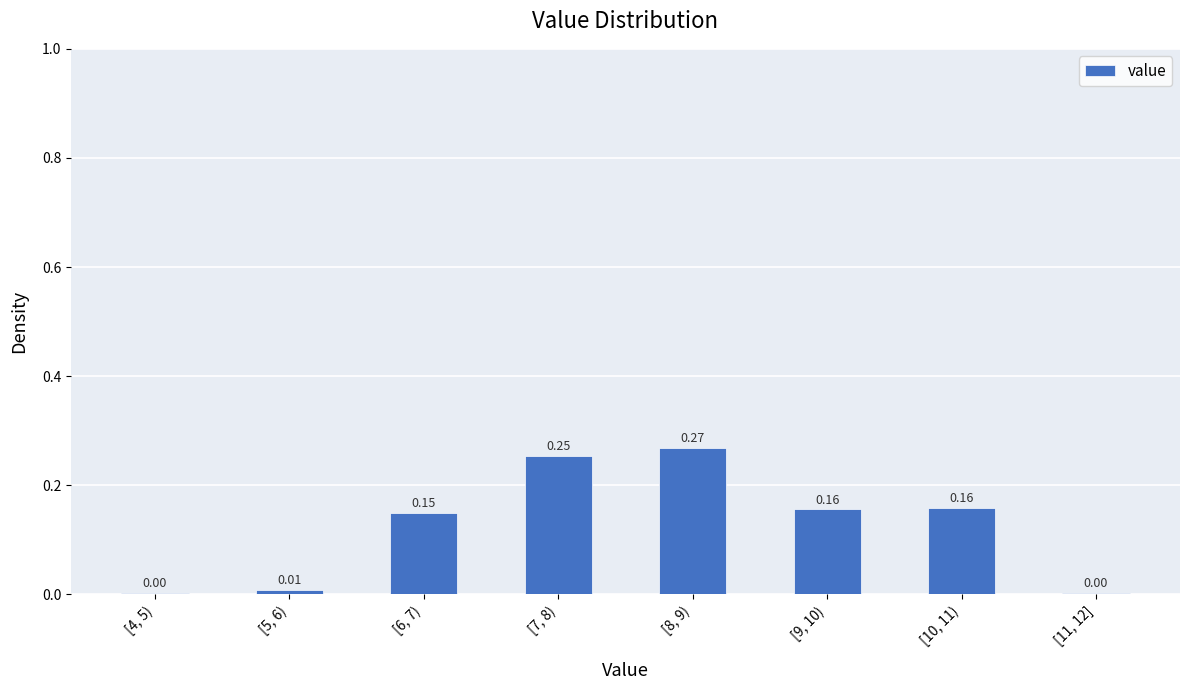

What is the change in value from [4, 5) to [6, 7)?

+0.1